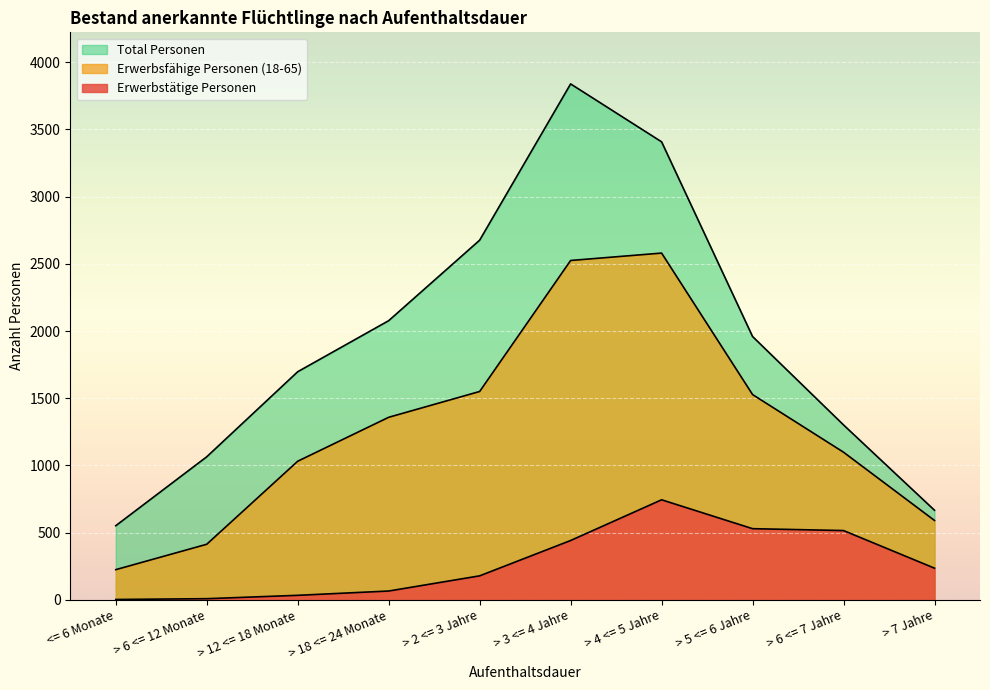

Which series changed the most between > 4 <= 5 Jahre and > 5 <= 6 Jahre?

Total Personen